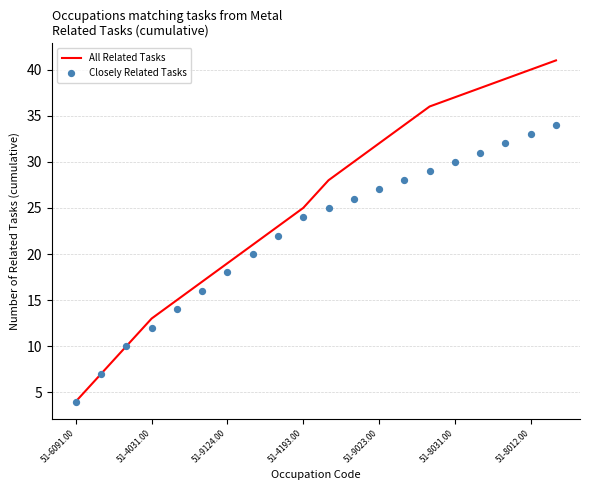

Which series contains the highest Y value?

All Related Tasks